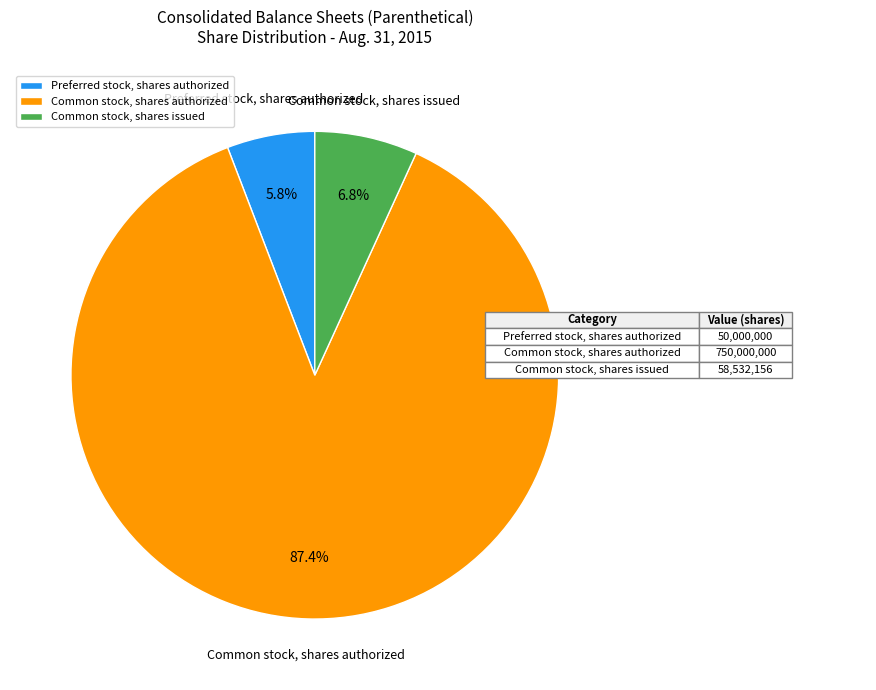

What percentage do Common stock, shares issued and Preferred stock, shares authorized together represent?

12.6%